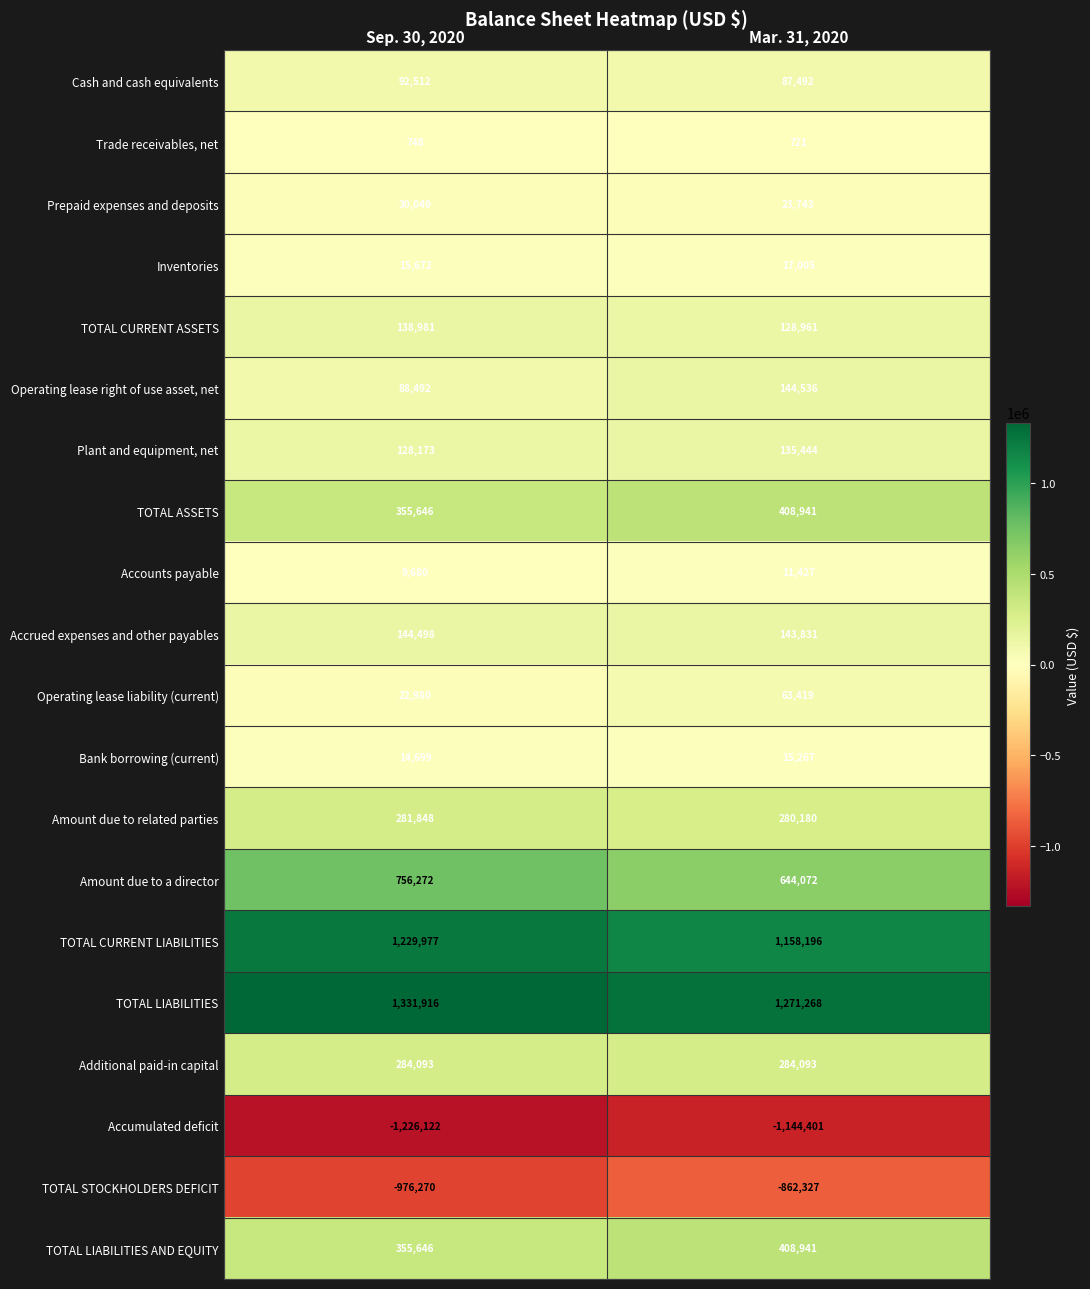

The value of Accrued expenses and other payables at Mar. 31, 2020 is 231961. True or false?

False